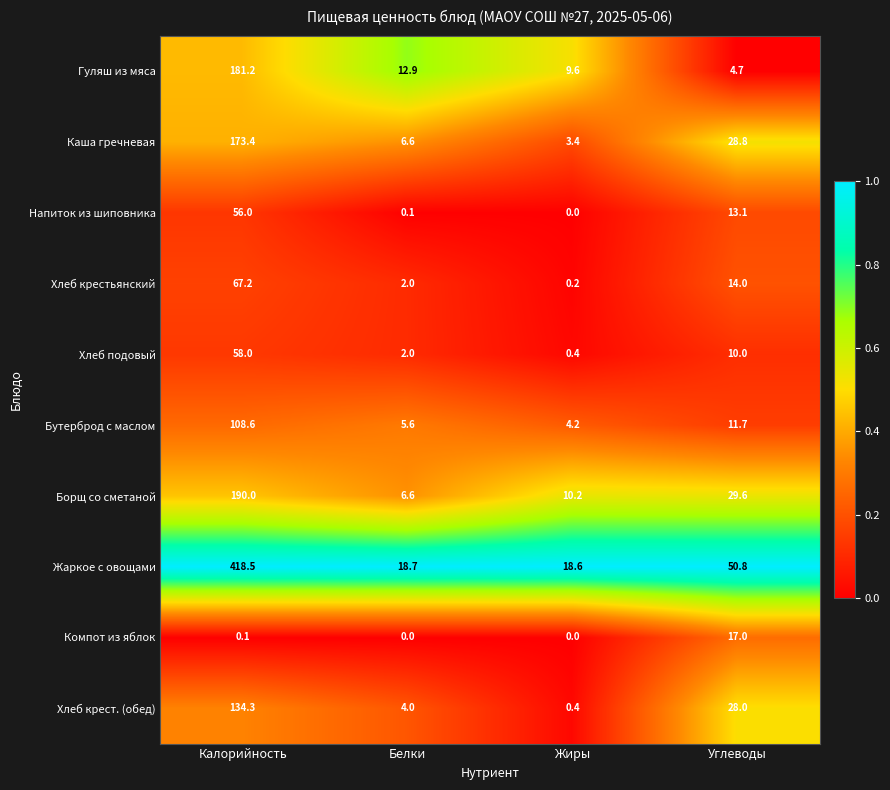

What is the difference between the highest and lowest values at Белки?

18.7